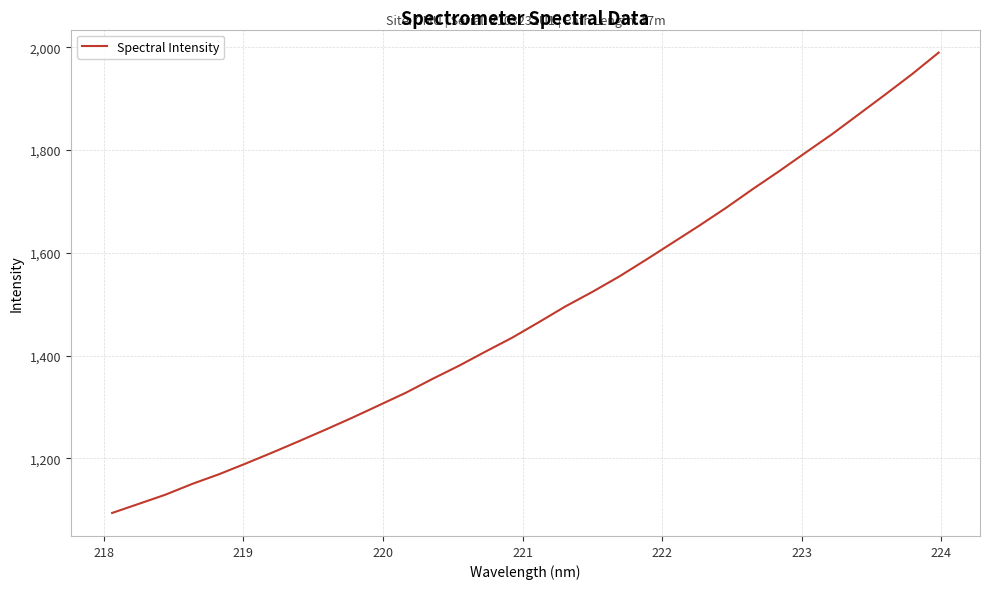

What is the greatest value displayed?

1989.8